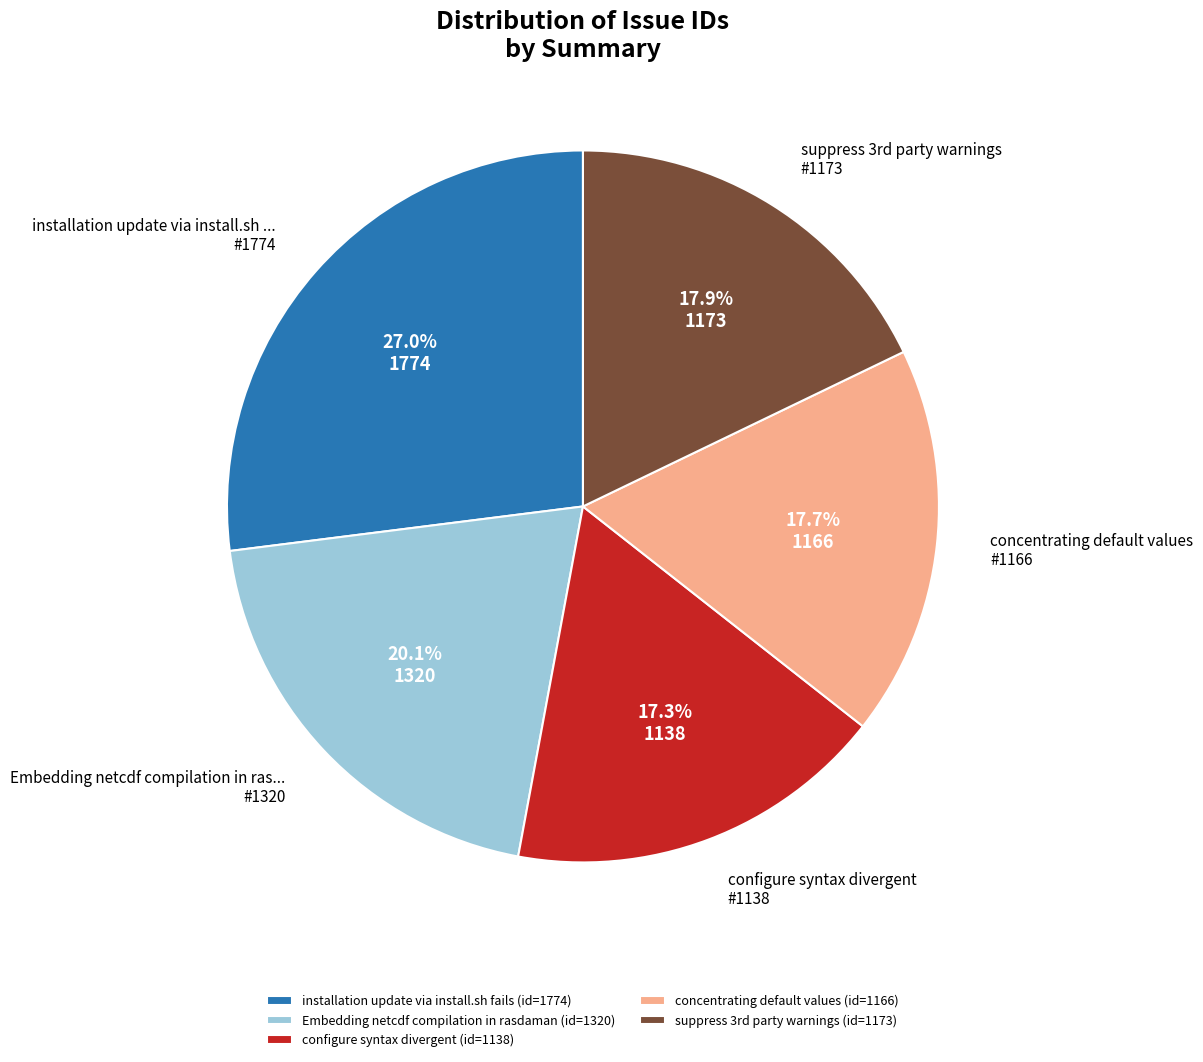

How many slices are in this pie chart?

5